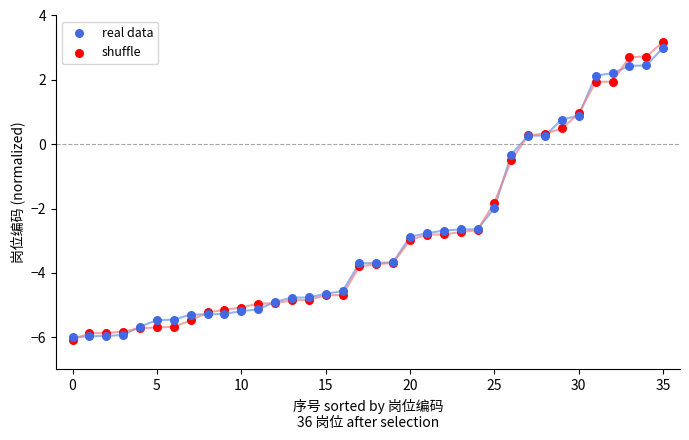

In the shuffle series, what Y value is closest to -1?

-0.5